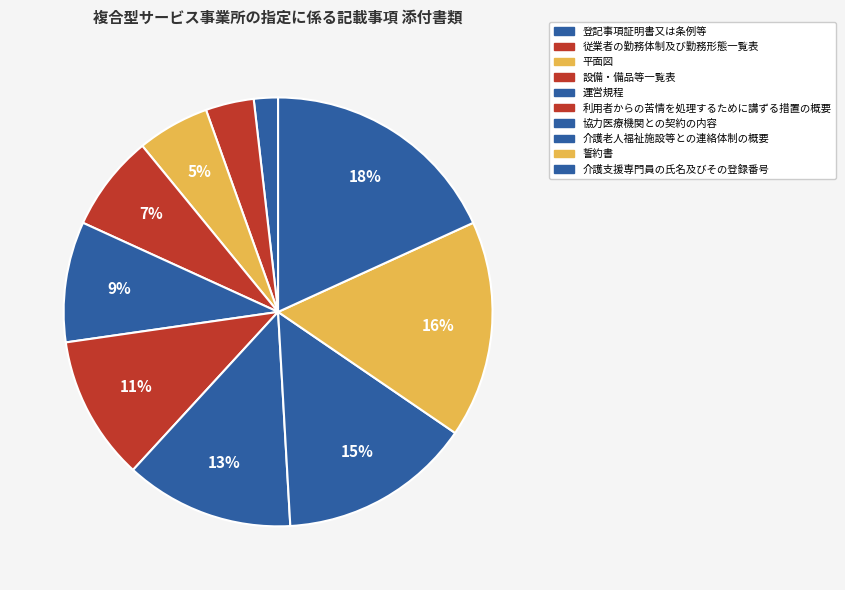

How many segments does this pie chart have?

10